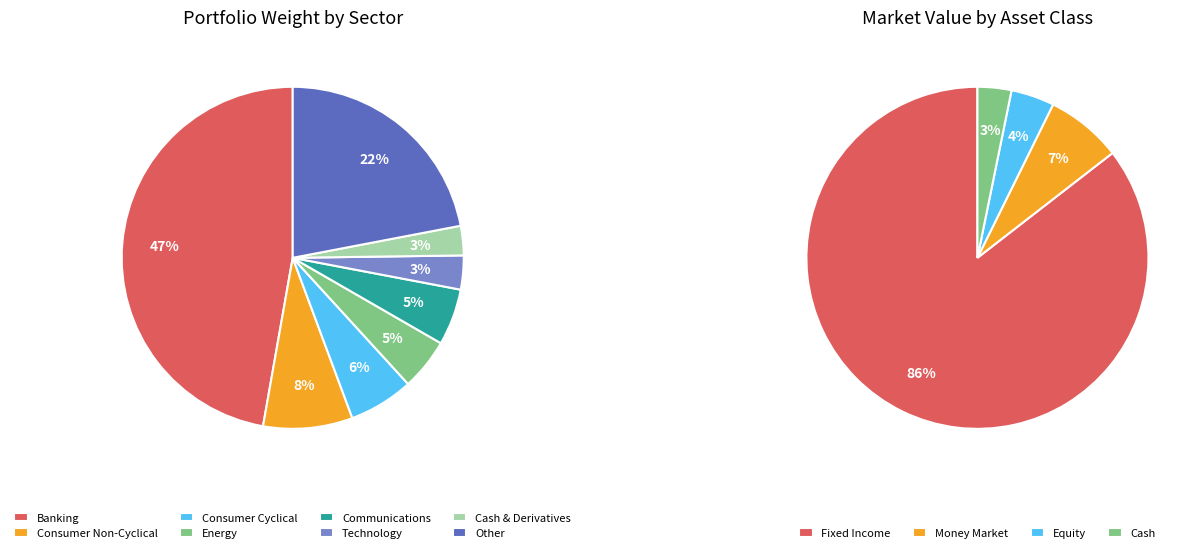

Rank the categories by value from highest to lowest.

Banking, Other, Consumer Non-Cyclical, Consumer Cyclical, Communications, Energy, Technology, Cash and/or Derivatives